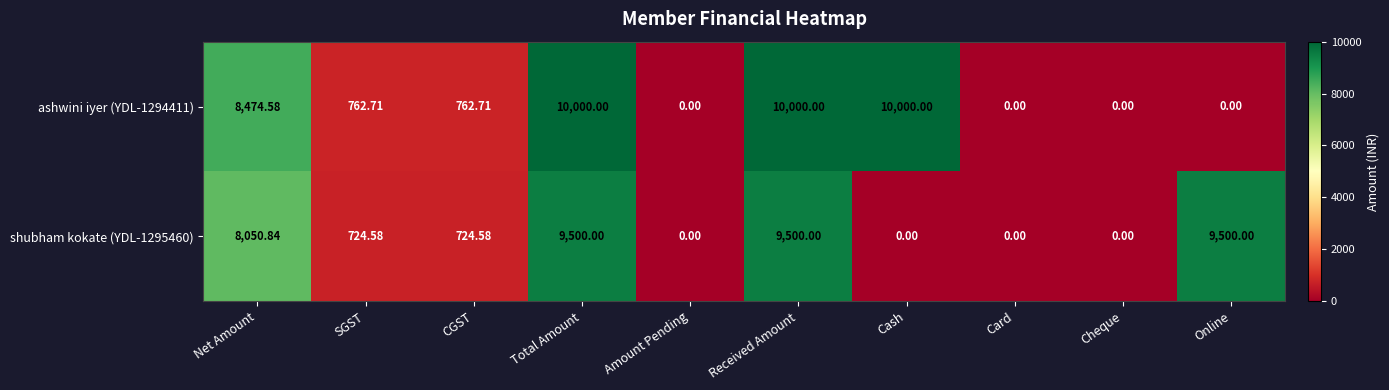

Which series has the widest spread of values?

ashwini iyer (YDL-1294411)